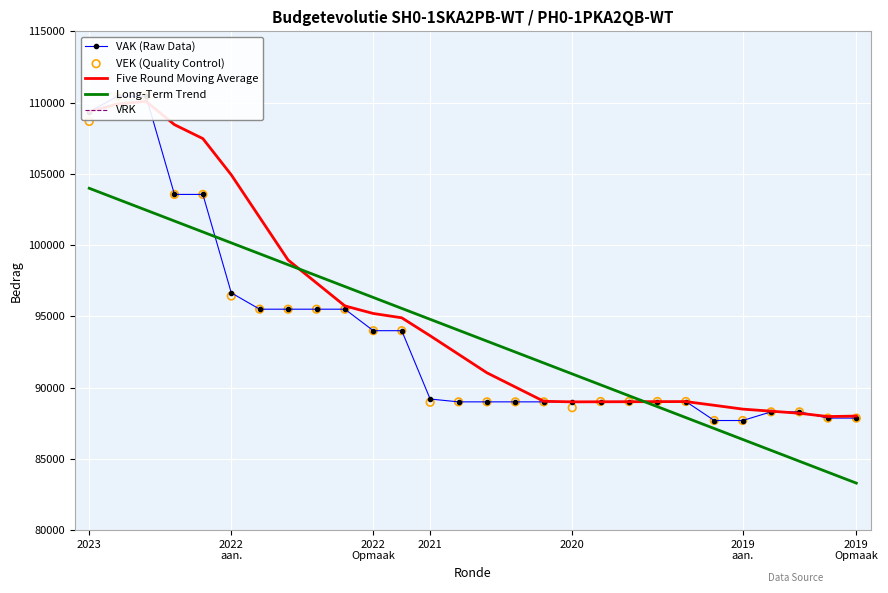

What is the total value across all series at 18?

357250.4